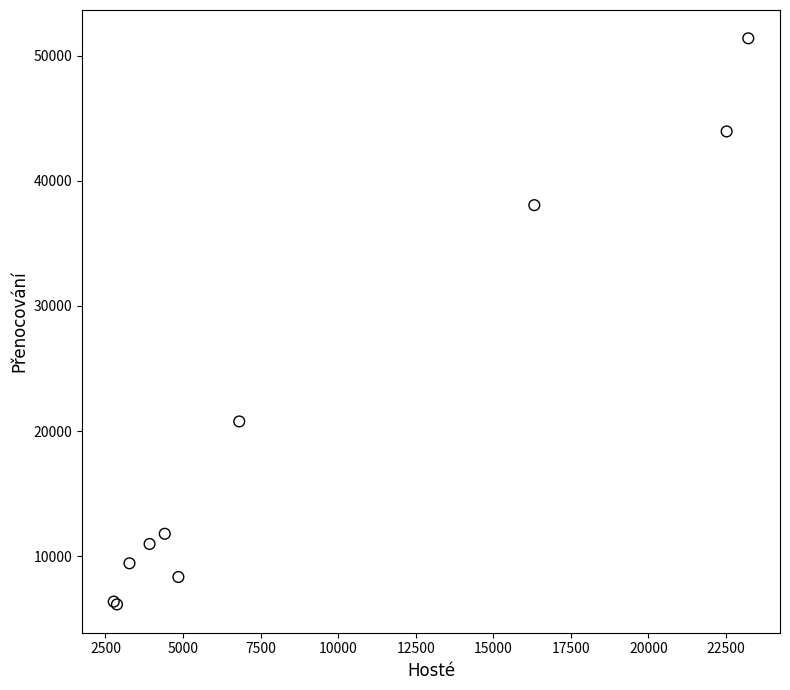

What Y value in the scatter plot is closest to 28761?

20765